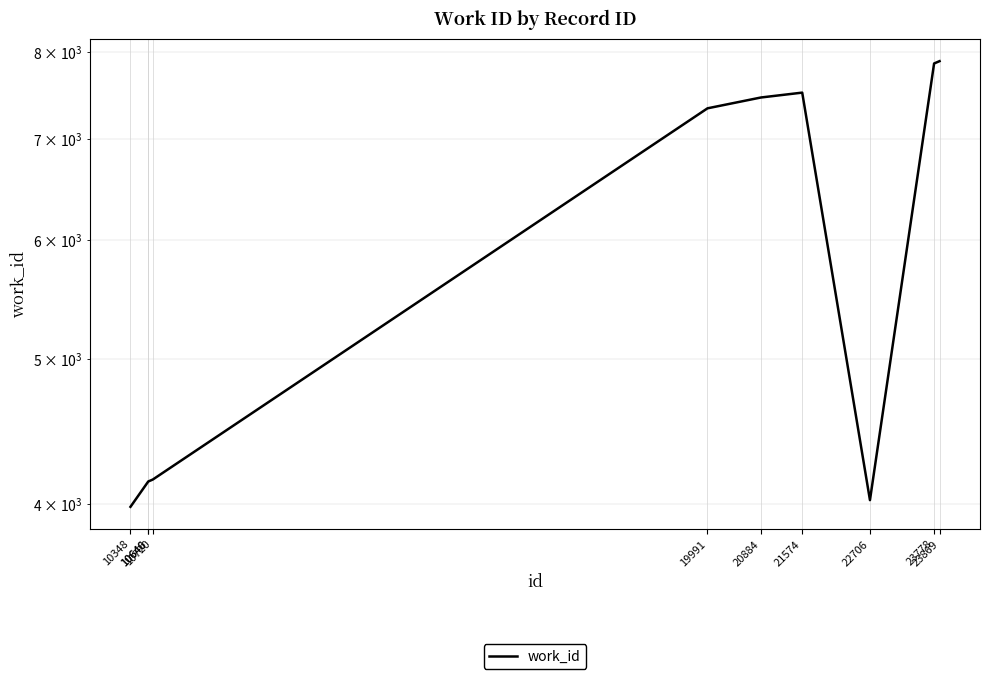

Which has a higher value, 10646 or 23869?

23869